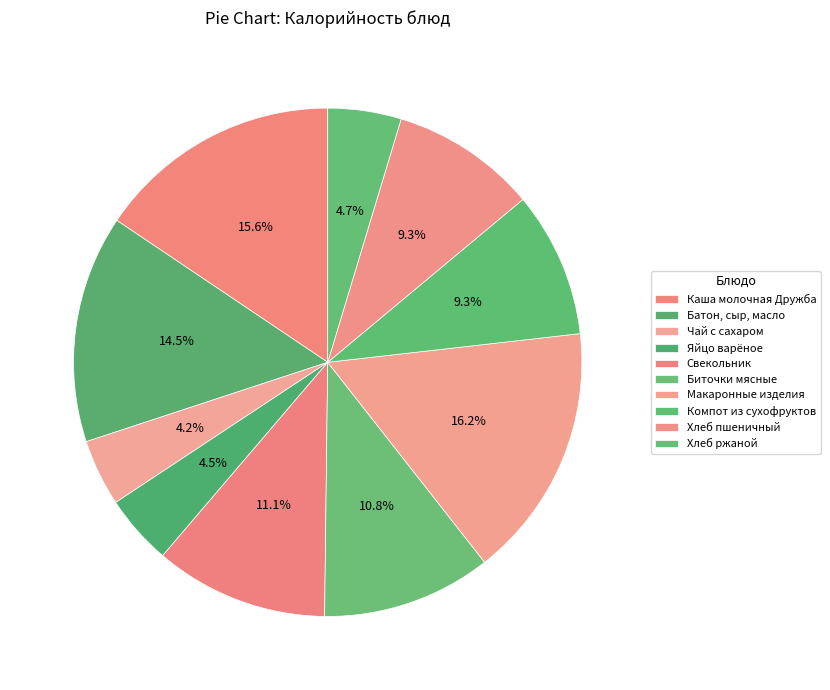

How many segments does this pie chart have?

10